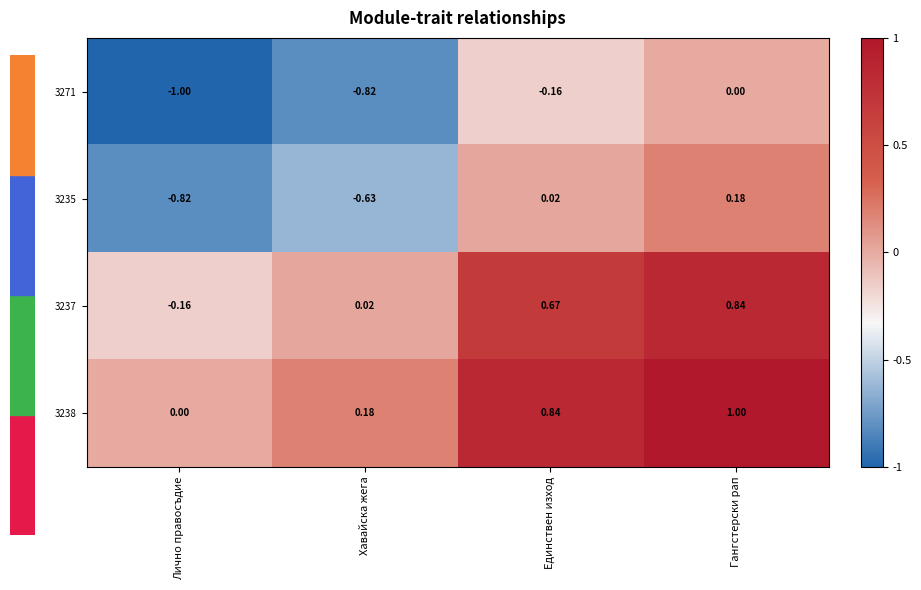

Rank the categories by 3235 value from lowest to highest.

Лично правосъдие, Хавайска жега, Единствен изход, Гангстерски рап